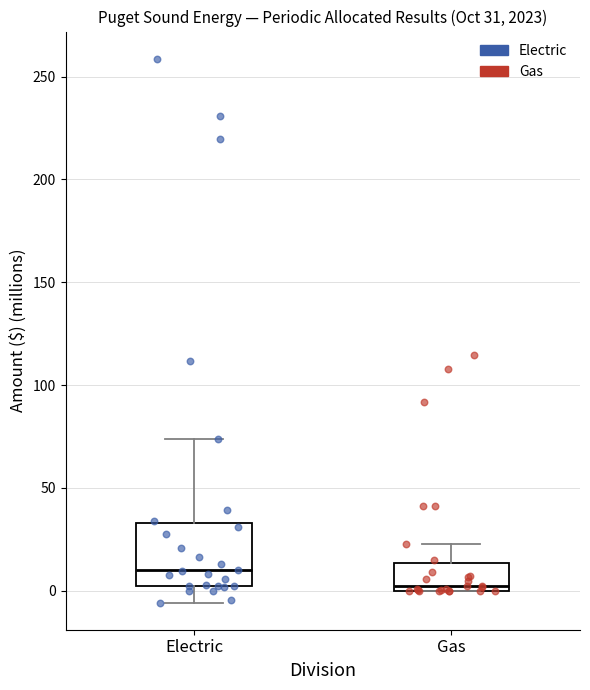

Which box's median line is the highest?

Electric